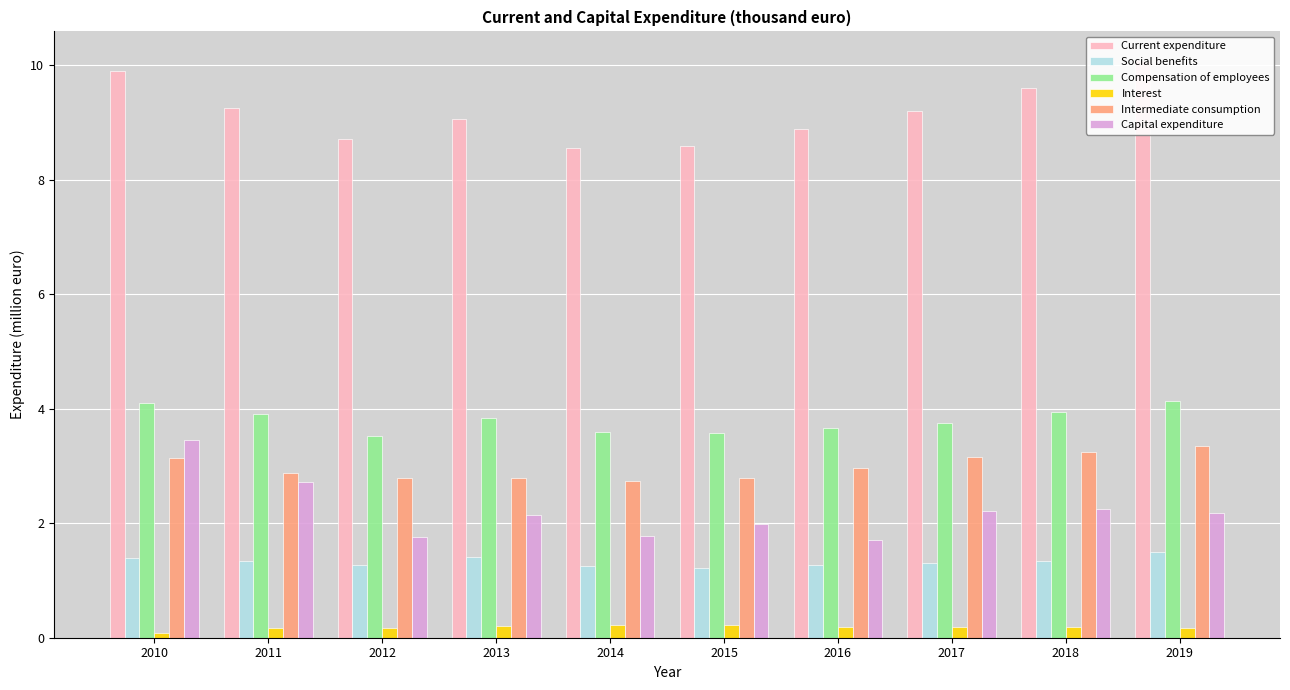

Read the Current expenditure value at 2010.

9.9